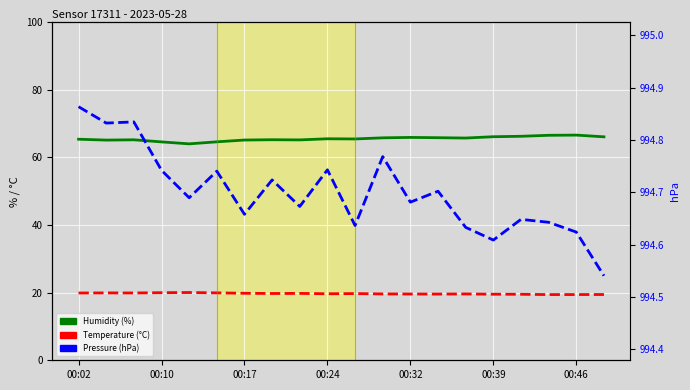

How many values in the humidity series exceed 65?

17